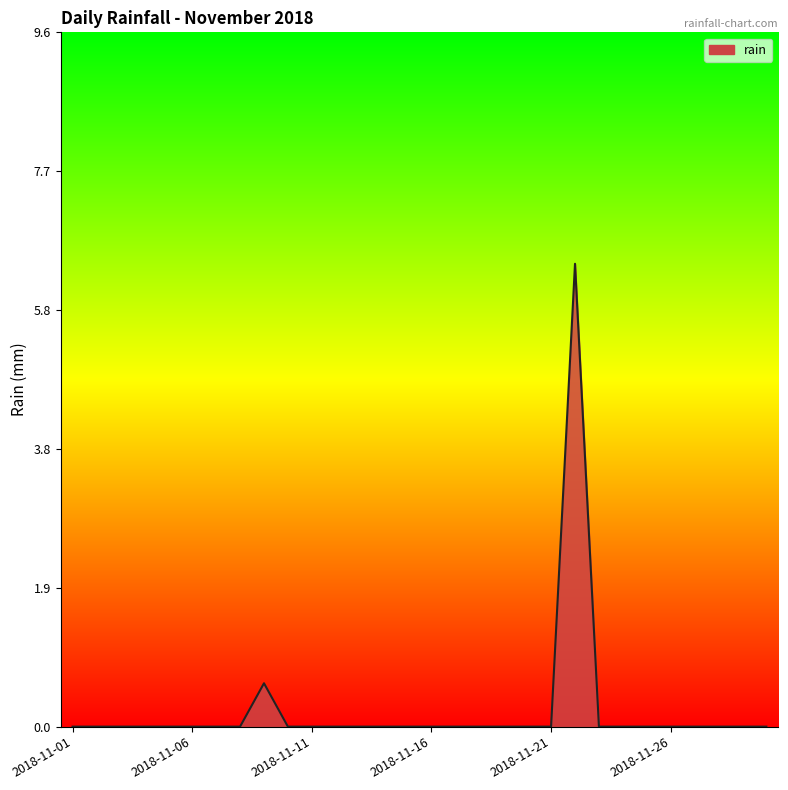

What is the difference between the maximum and minimum values?

6.4